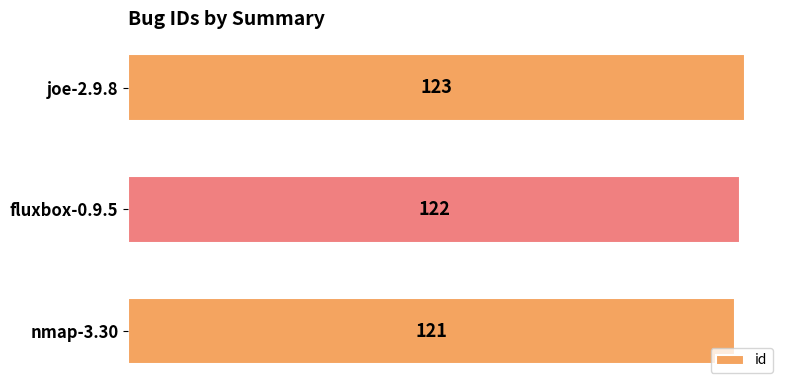

What is the sum of the values at nmap-3.30 and joe-2.9.8?

244